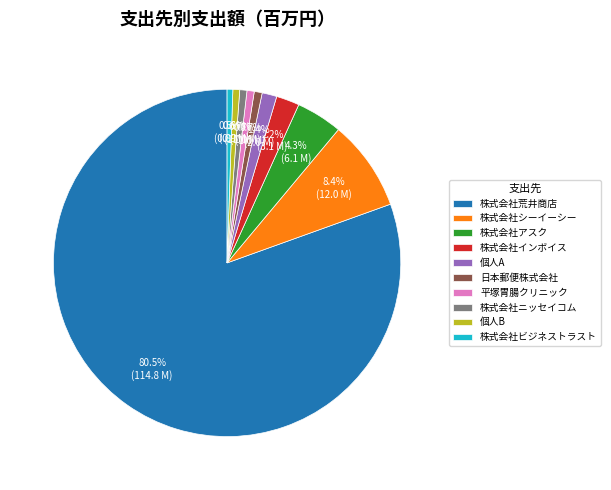

Which category has the biggest portion of the pie?

株式会社荒井商店